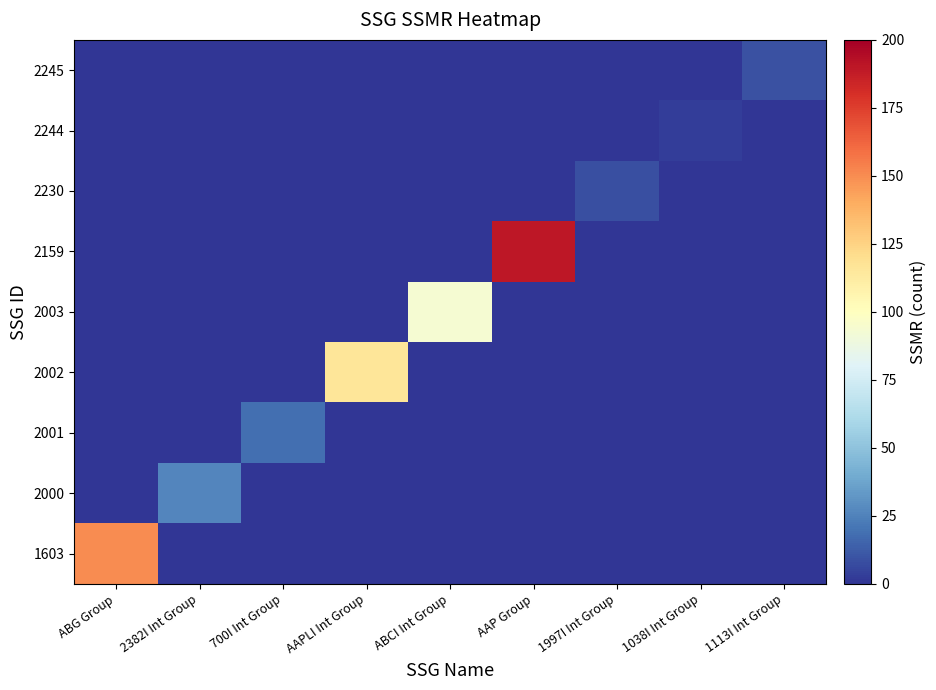

Reading left to right, what are all the values shown in this chart?

1603: ABG Group=150	2382I Int Group=0	700I Int Group=0	AAPLI Int Group=0	ABCI Int Group=0	AAP Group=0	1997I Int Group=0	1038I Int Group=0	1113I Int Group=0
2000: ABG Group=0	2382I Int Group=26	700I Int Group=0	AAPLI Int Group=0	ABCI Int Group=0	AAP Group=0	1997I Int Group=0	1038I Int Group=0	1113I Int Group=0
2001: ABG Group=0	2382I Int Group=0	700I Int Group=18	AAPLI Int Group=0	ABCI Int Group=0	AAP Group=0	1997I Int Group=0	1038I Int Group=0	1113I Int Group=0
2002: ABG Group=0	2382I Int Group=0	700I Int Group=0	AAPLI Int Group=116	ABCI Int Group=0	AAP Group=0	1997I Int Group=0	1038I Int Group=0	1113I Int Group=0
2003: ABG Group=0	2382I Int Group=0	700I Int Group=0	AAPLI Int Group=0	ABCI Int Group=93	AAP Group=0	1997I Int Group=0	1038I Int Group=0	1113I Int Group=0
2159: ABG Group=0	2382I Int Group=0	700I Int Group=0	AAPLI Int Group=0	ABCI Int Group=0	AAP Group=190	1997I Int Group=0	1038I Int Group=0	1113I Int Group=0
2230: ABG Group=0	2382I Int Group=0	700I Int Group=0	AAPLI Int Group=0	ABCI Int Group=0	AAP Group=0	1997I Int Group=8	1038I Int Group=0	1113I Int Group=0
2244: ABG Group=0	2382I Int Group=0	700I Int Group=0	AAPLI Int Group=0	ABCI Int Group=0	AAP Group=0	1997I Int Group=0	1038I Int Group=3	1113I Int Group=0
2245: ABG Group=0	2382I Int Group=0	700I Int Group=0	AAPLI Int Group=0	ABCI Int Group=0	AAP Group=0	1997I Int Group=0	1038I Int Group=0	1113I Int Group=9